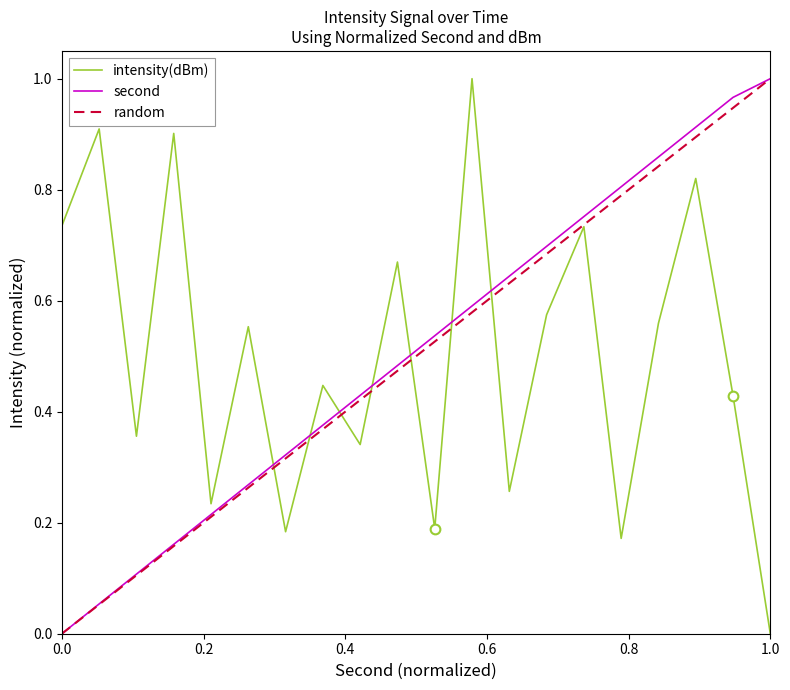

Reading left to right, list all the values displayed in this chart.

intensity(dBm): 0.7	0.9	0.4	0.9	0.2	0.6	0.2	0.4	0.3	0.7	0.2	1.0	0.3	0.6	0.7	0.2	0.6	0.8	0.4	0.0
second: 0.0	0.1	0.1	0.2	0.2	0.3	0.3	0.4	0.4	0.5	0.5	0.6	0.6	0.7	0.8	0.8	0.9	0.9	1.0	1.0
random: 0.0	0.1	0.1	0.2	0.2	0.3	0.3	0.4	0.4	0.5	0.5	0.6	0.6	0.7	0.7	0.8	0.8	0.9	0.9	1.0